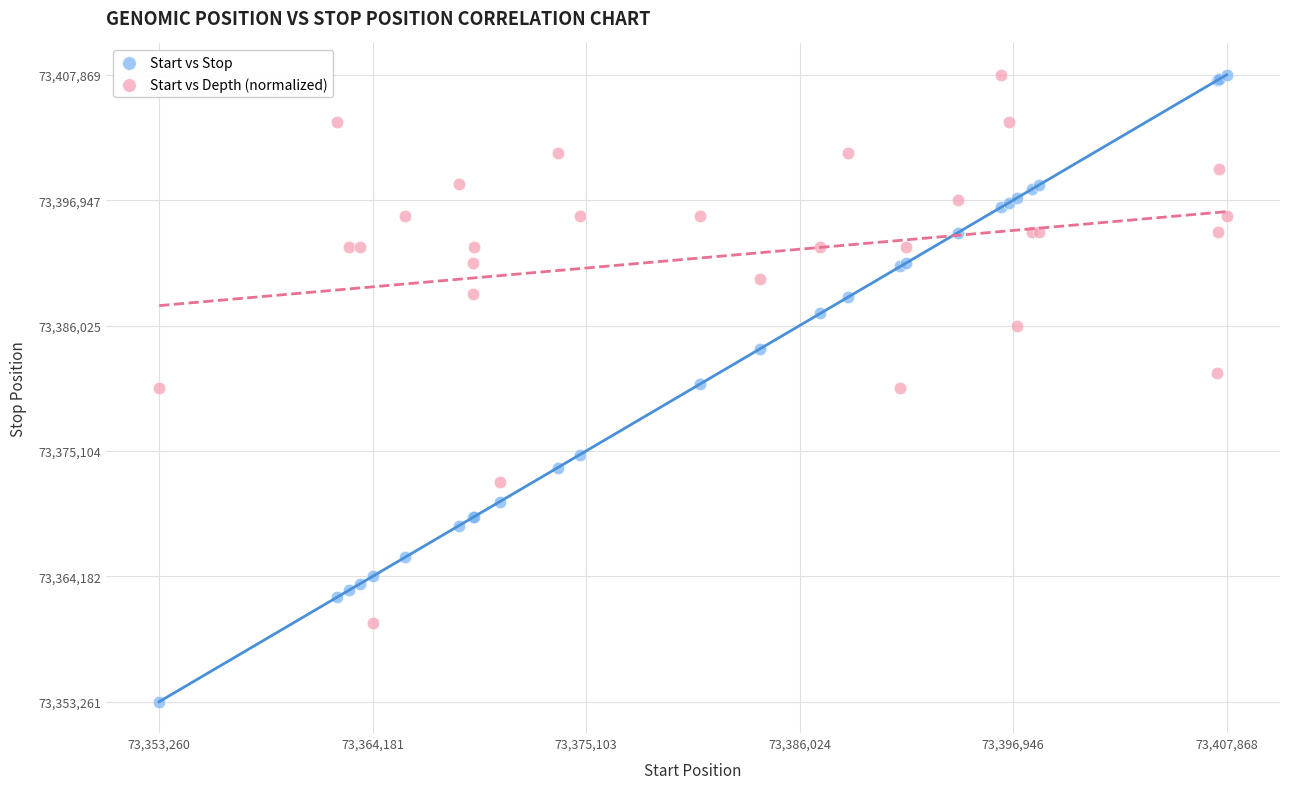

Which series has the largest Y range (max minus min)?

Start vs Stop